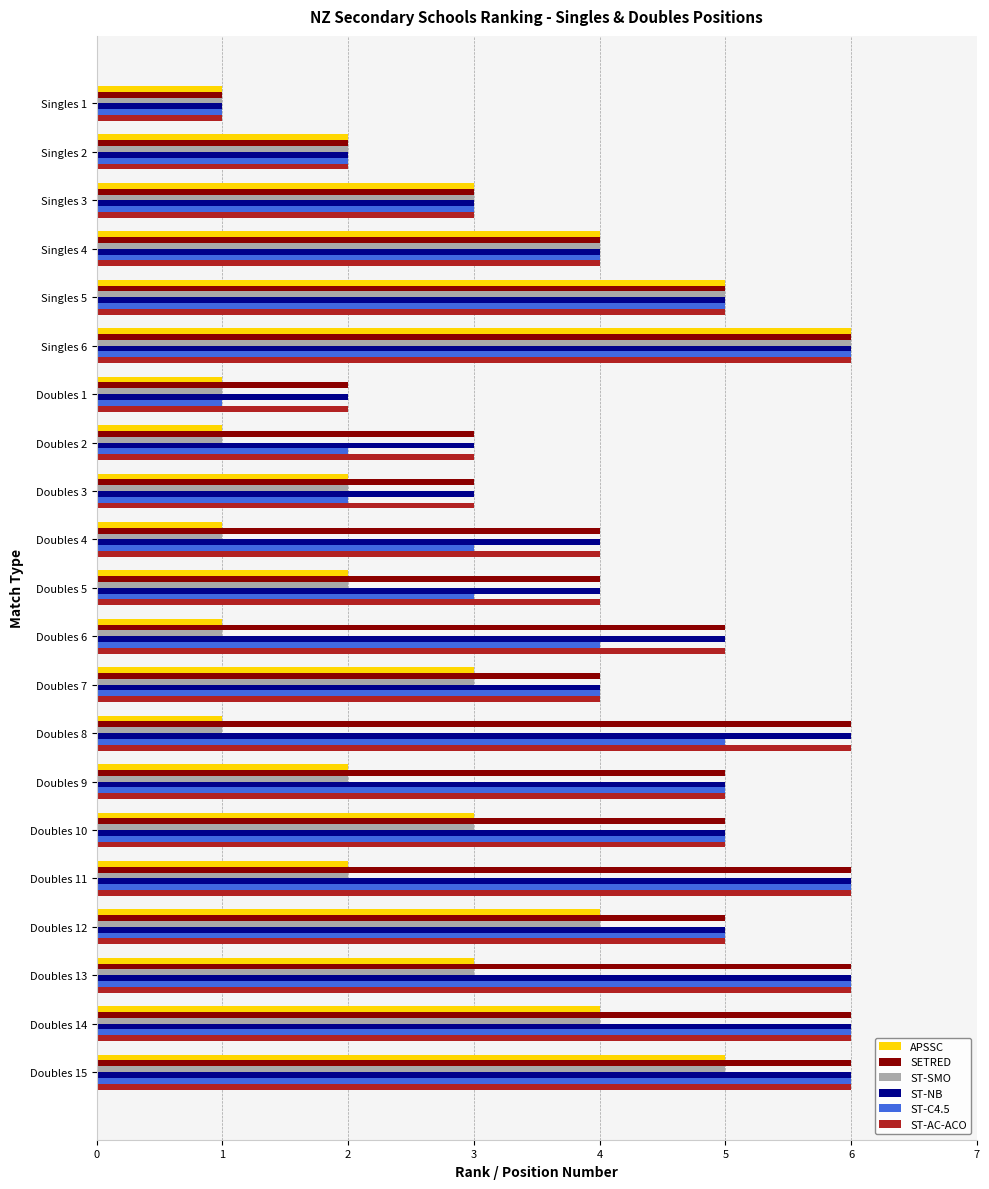

How many data points does each series have?

21